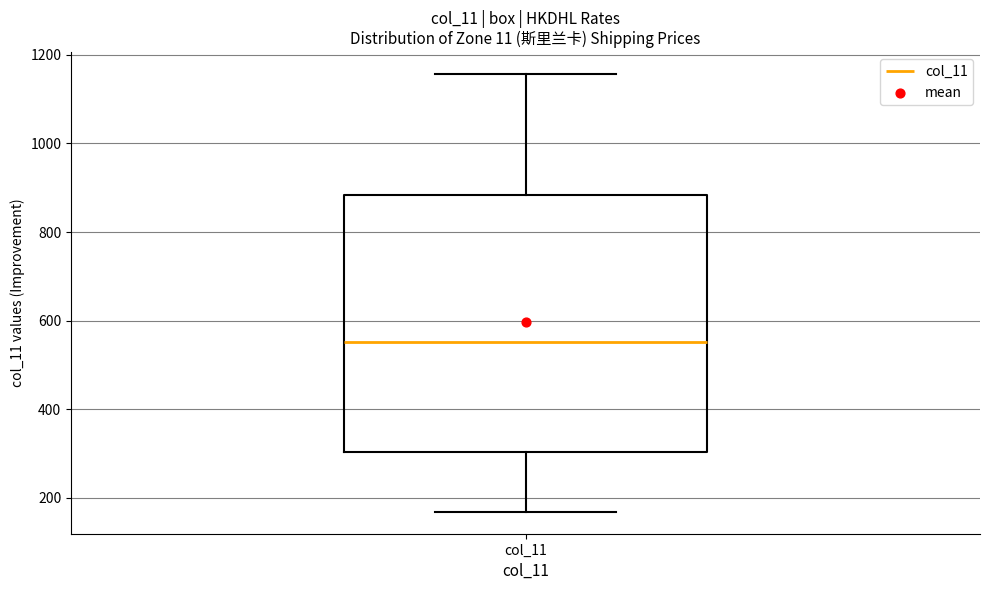

Read this box plot against the y-axis: the position of the median line, the range covered by the box, and the ends of both whiskers. The values are not printed on the chart, so give them approximately, as read against the axis.

median 560, box 300 to 880, whiskers 160 to 1160